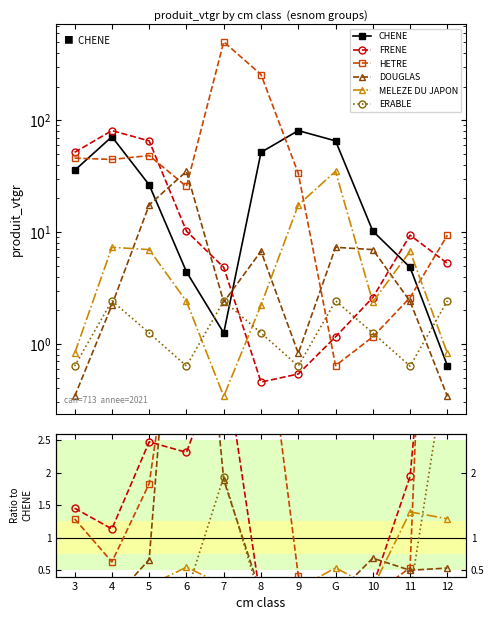

What are all the series names shown in the legend?

CHENE, FRENE, HETRE, DOUGLAS, MELEZE DU JAPON, ERABLE